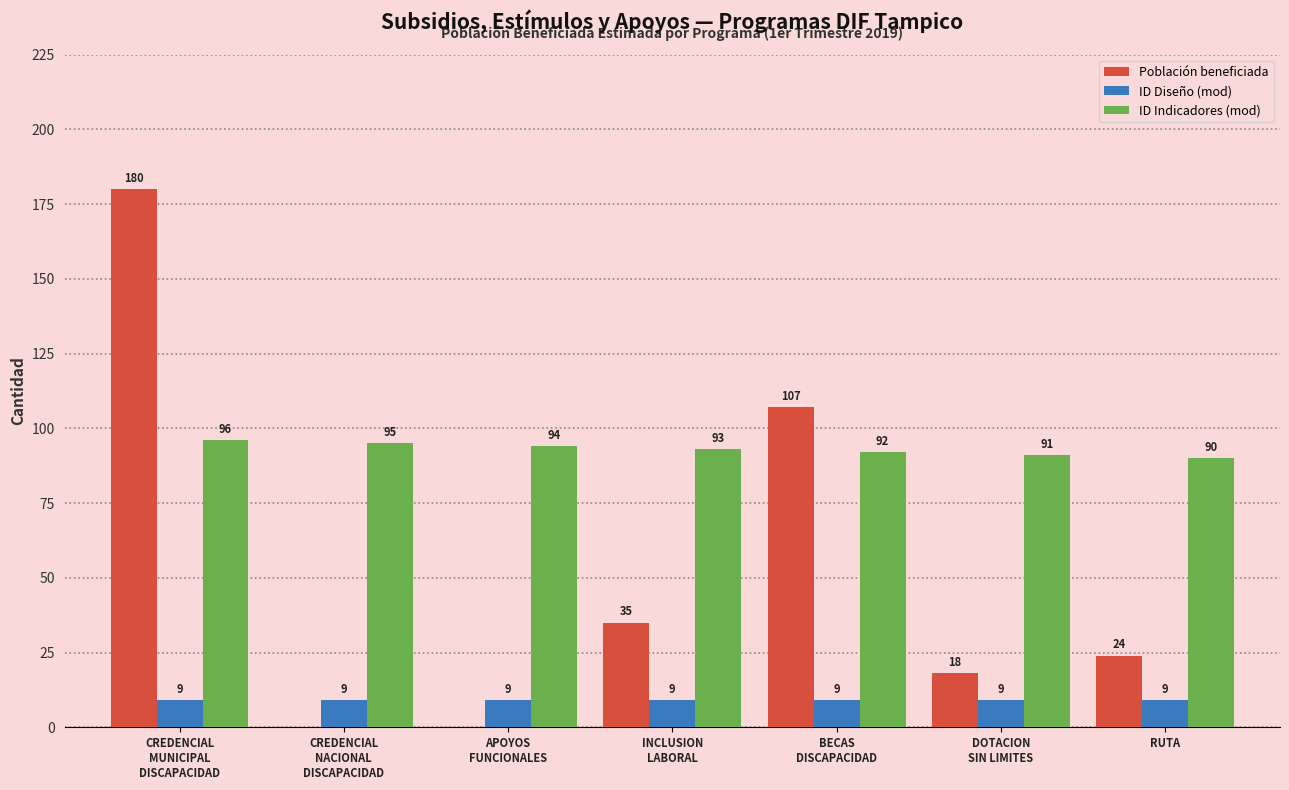

How many ID Indicadores (mod) values are between 91 and 95?

5